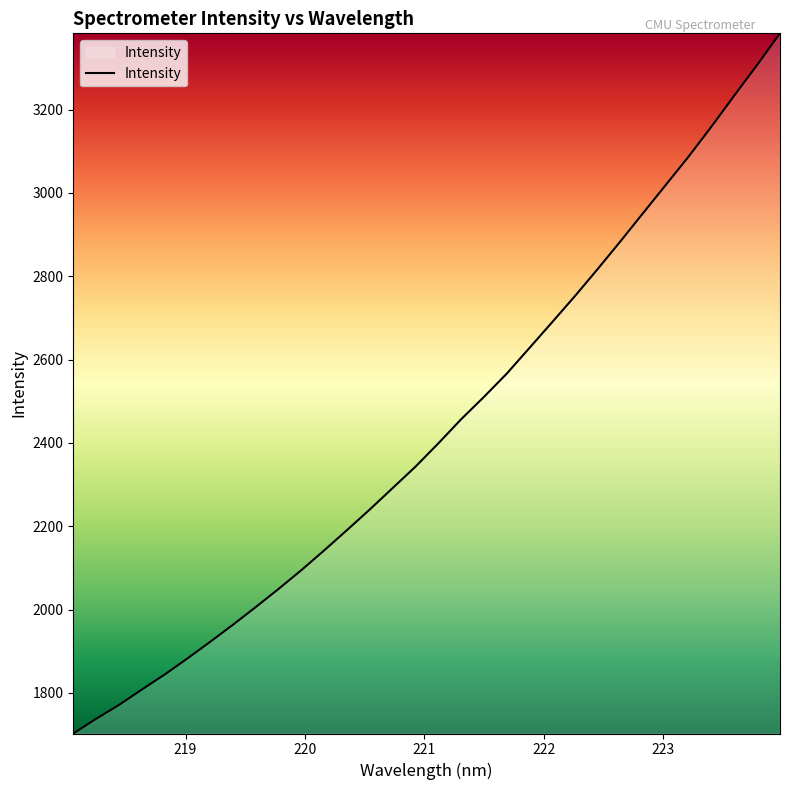

How many lines are shown in the chart?

1